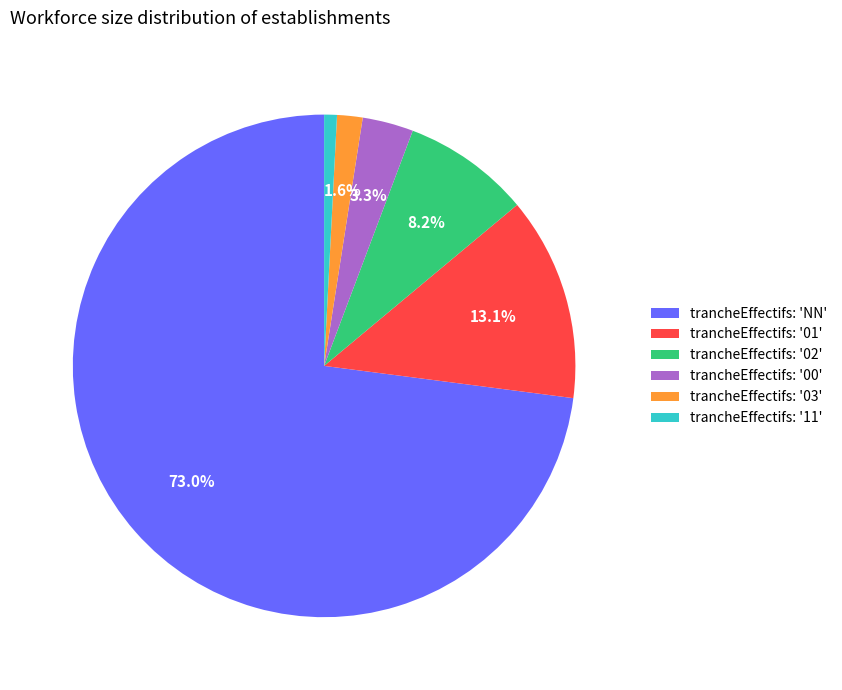

Combined, do trancheEffectifs: 'NN' and trancheEffectifs: '00' account for over 50%?

Yes